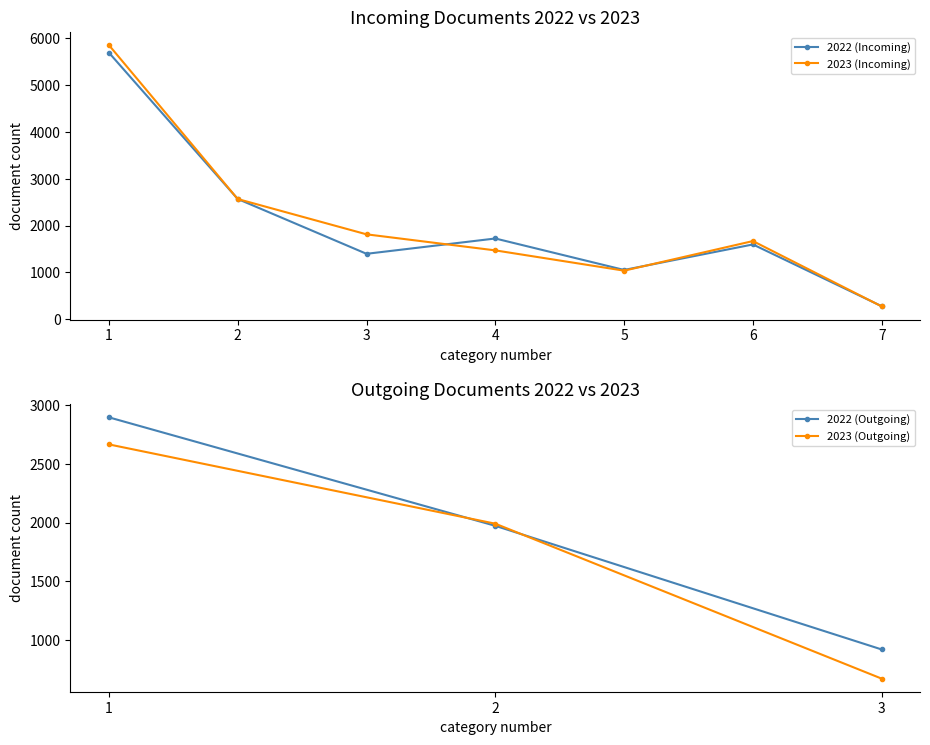

Count the number of categories in the chart.

7